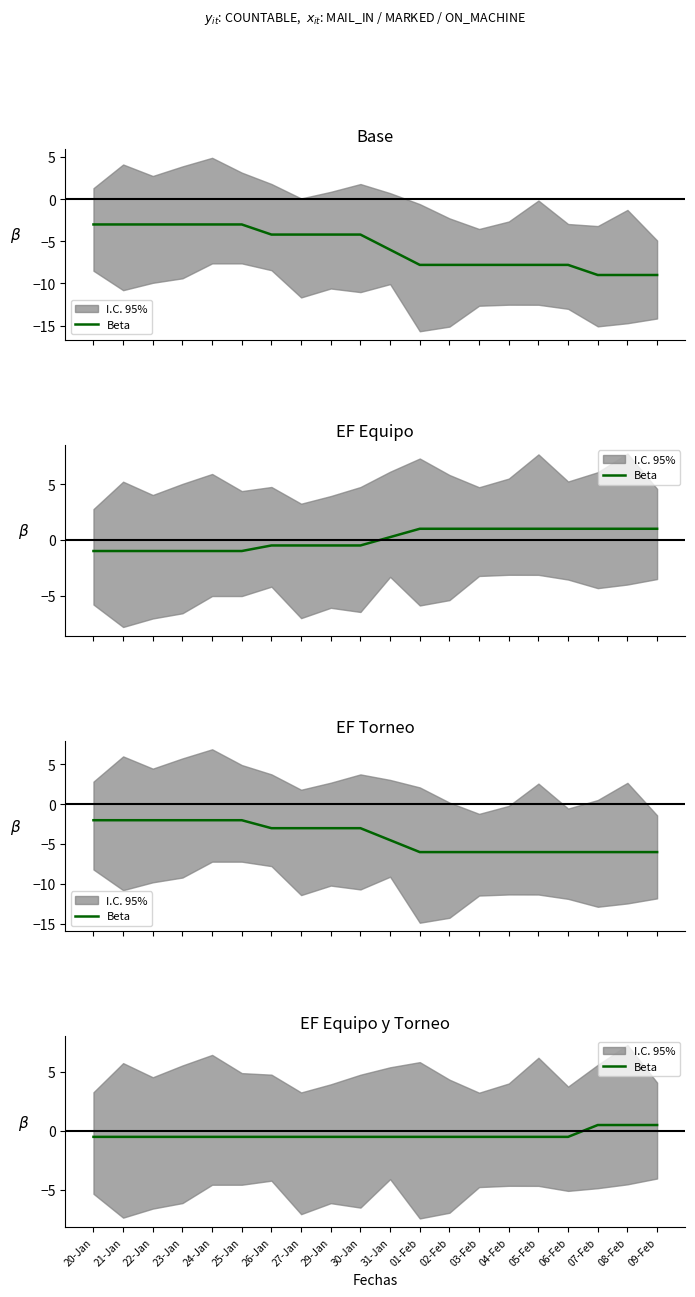

List the labels in order of value, smallest first.

20-Jan, 21-Jan, 22-Jan, 23-Jan, 24-Jan, 25-Jan, 26-Jan, 27-Jan, 29-Jan, 30-Jan, 31-Jan, 01-Feb, 02-Feb, 03-Feb, 04-Feb, 05-Feb, 06-Feb, 07-Feb, 08-Feb, 09-Feb